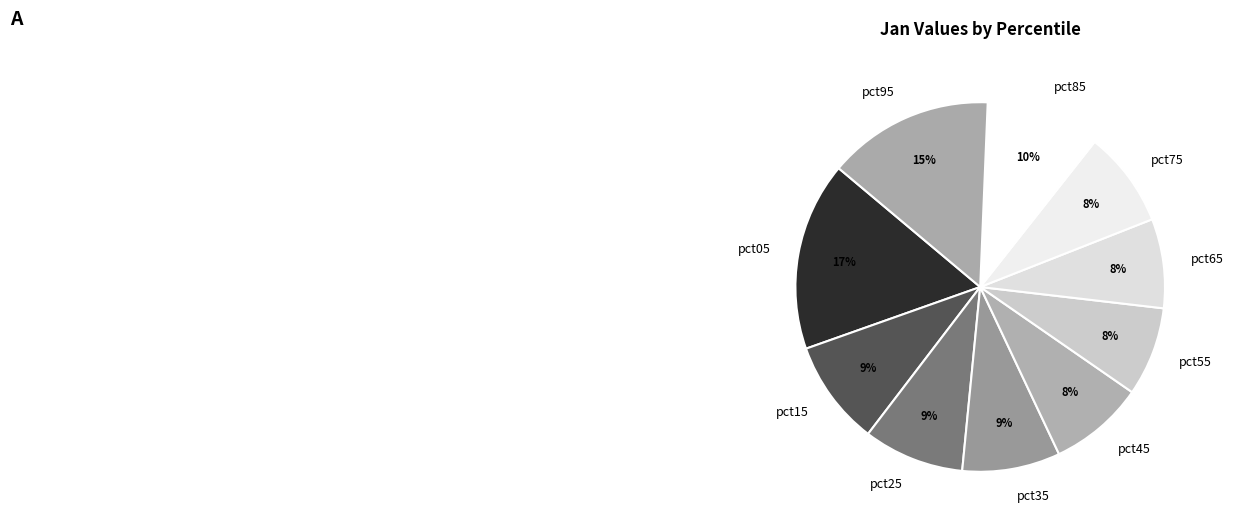

To the nearest percent, what is the combined percentage of pct15 and pct35?

18%